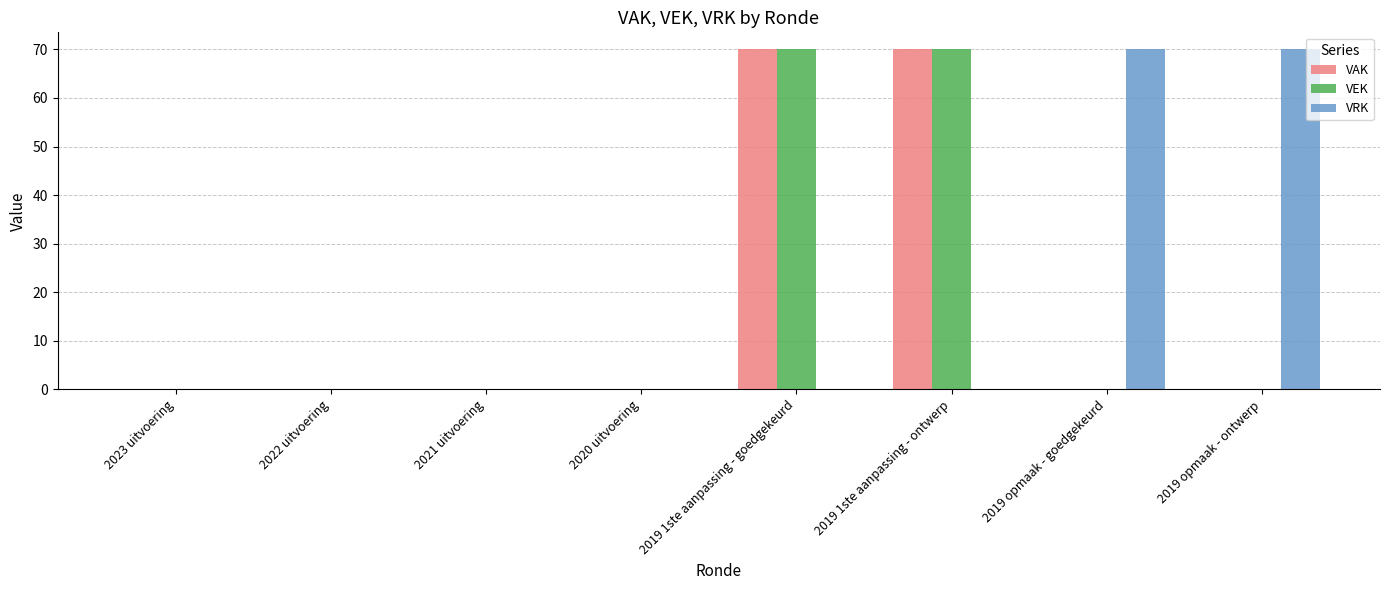

What is the sum of all VAK values?

140